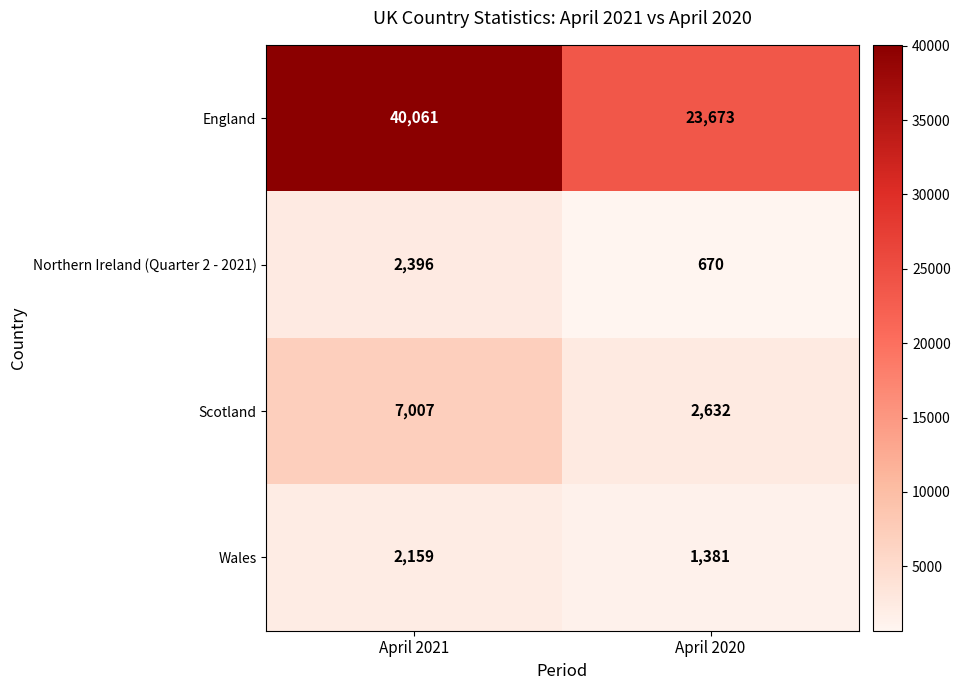

What value does the Wales series have at April 2021, to the nearest 50?

2150